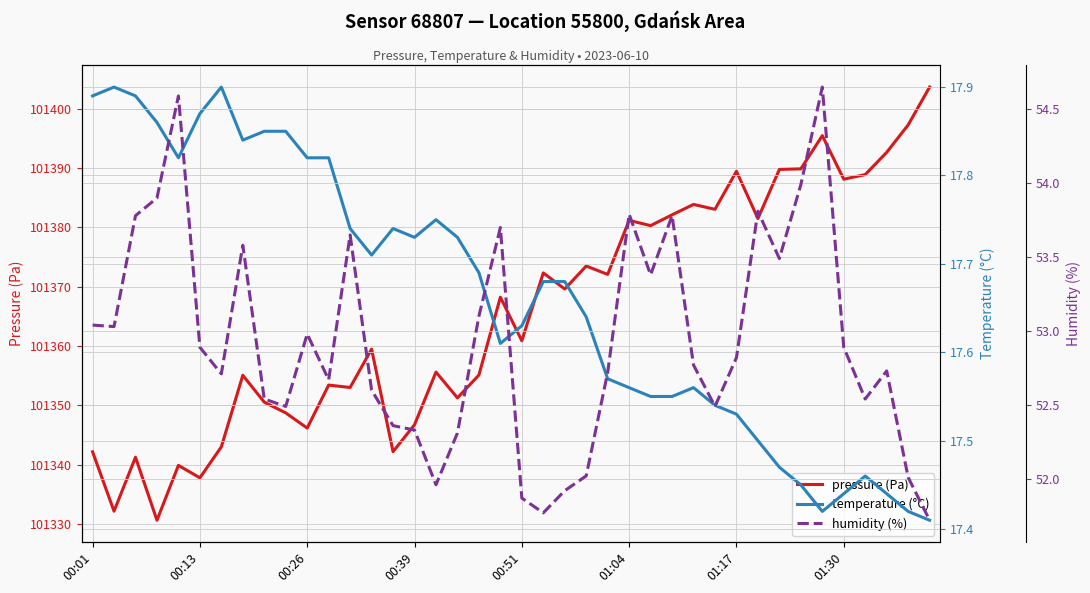

Reading left to right, list all the values displayed in this chart.

pressure (Pa): 101342.2	101332.2	101341.3	101330.7	101339.9	101337.8	101343.0	101355.1	101350.6	101348.8	101346.2	101353.4	101353.0	101359.5	101342.2	101346.8	101355.6	101351.3	101355.1	101368.2	101360.9	101372.3	101369.6	101373.5	101372.1	101381.2	101380.3	101382.1	101383.9	101383.1	101389.5	101381.5	101389.8	101389.9	101395.5	101388.1	101388.9	101392.7	101397.3	101403.7
temperature (°C): 17.9	17.9	17.9	17.9	17.8	17.9	17.9	17.8	17.9	17.9	17.8	17.8	17.7	17.7	17.7	17.7	17.8	17.7	17.7	17.6	17.6	17.7	17.7	17.6	17.6	17.6	17.6	17.6	17.6	17.5	17.5	17.5	17.5	17.4	17.4	17.4	17.5	17.4	17.4	17.4
humidity (%): 53.0	53.0	53.8	53.9	54.6	52.9	52.7	53.6	52.5	52.5	53.0	52.7	53.6	52.6	52.4	52.3	52.0	52.3	53.1	53.7	51.9	51.8	51.9	52.0	52.7	53.8	53.4	53.8	52.8	52.5	52.8	53.8	53.5	54.0	54.6	52.9	52.5	52.7	52.0	51.7